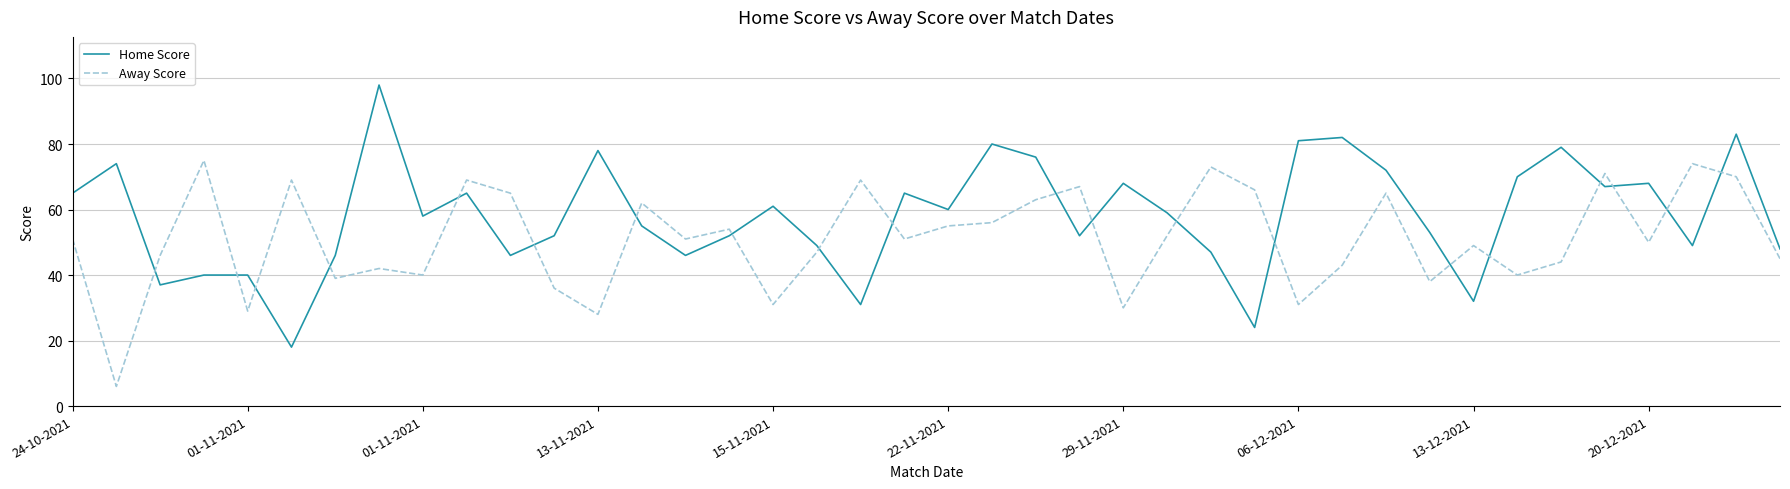

Which series has the widest spread of values?

Home Score